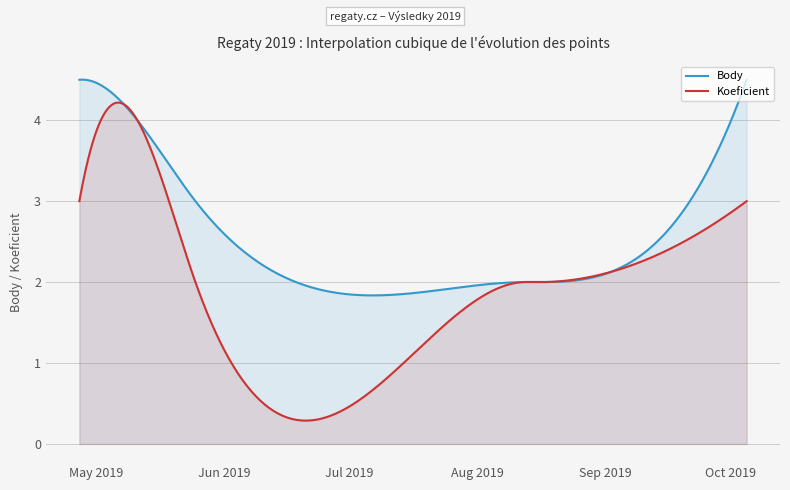

Which series has the largest total across all categories?

Body